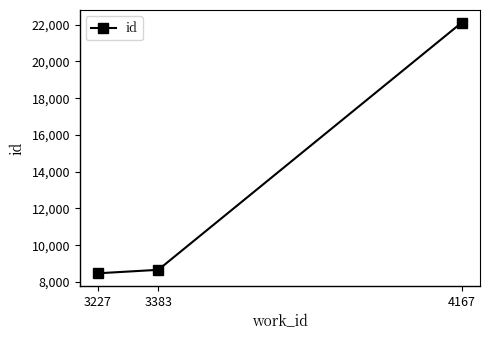

Rank the categories by value from highest to lowest.

4167, 3383, 3227